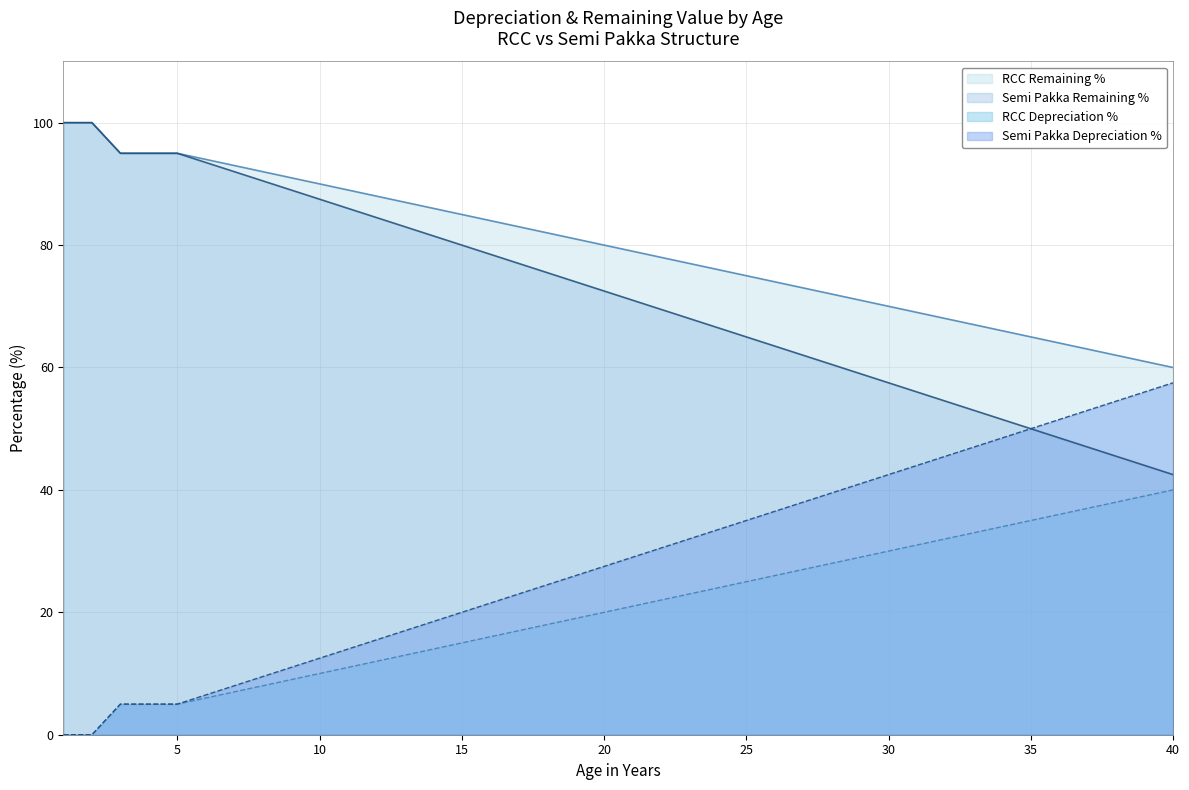

Which series changed the most between 2 and 26?

Semi Pakka Depreciation %